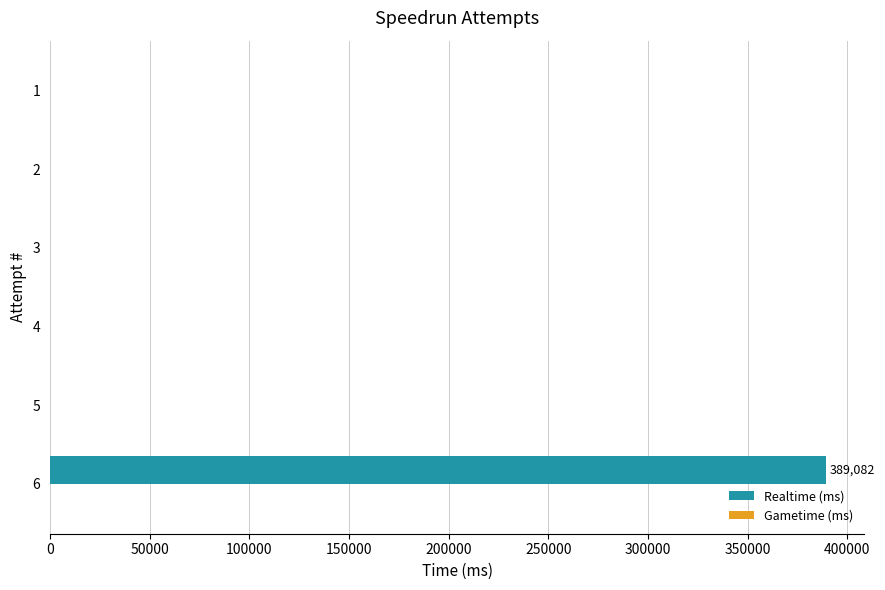

What is the sum of all values?

389082